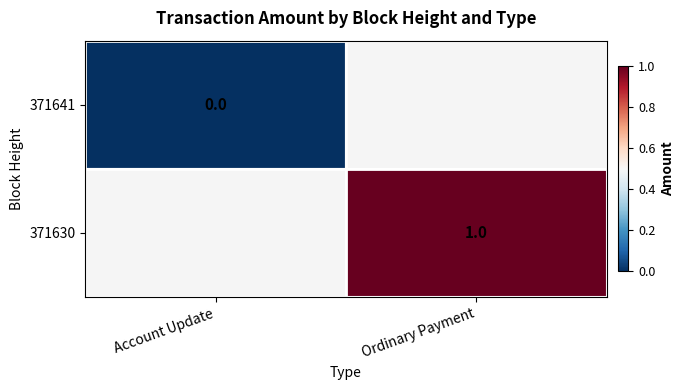

The 371630 series shows 2 at Ordinary Payment. True or false?

False